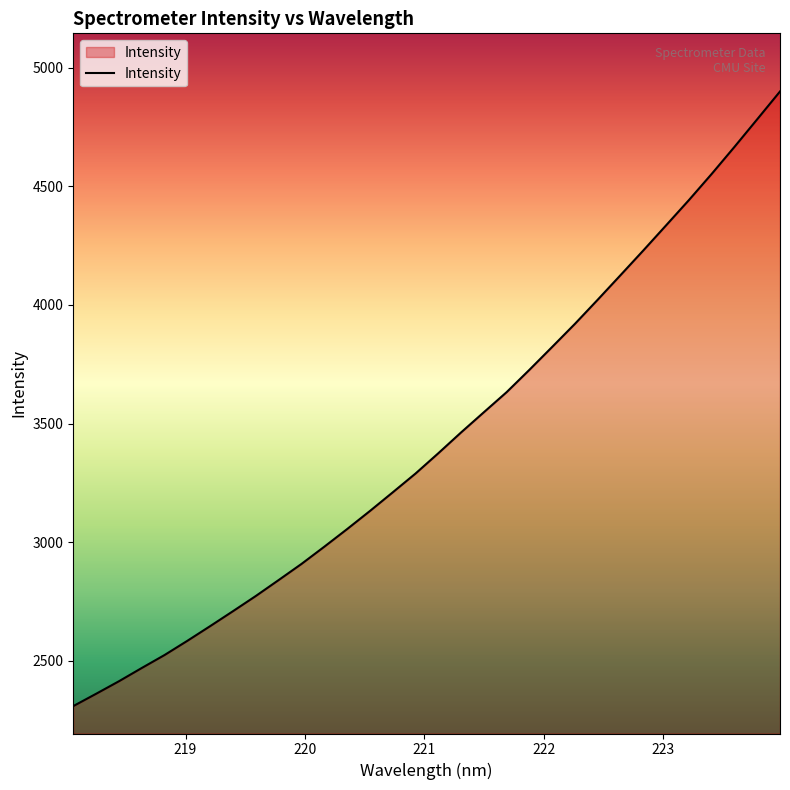

What is the difference between the maximum and minimum values?

2589.7